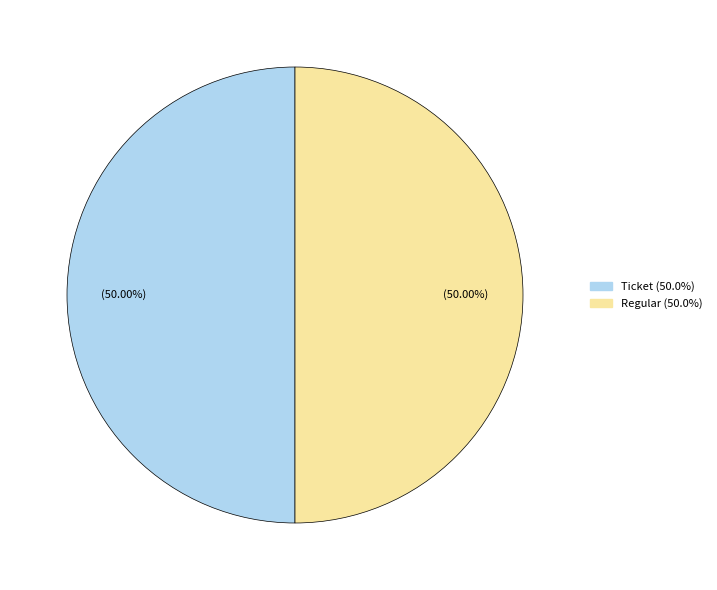

Do Ticket and Regular together represent more than half of the pie?

Yes